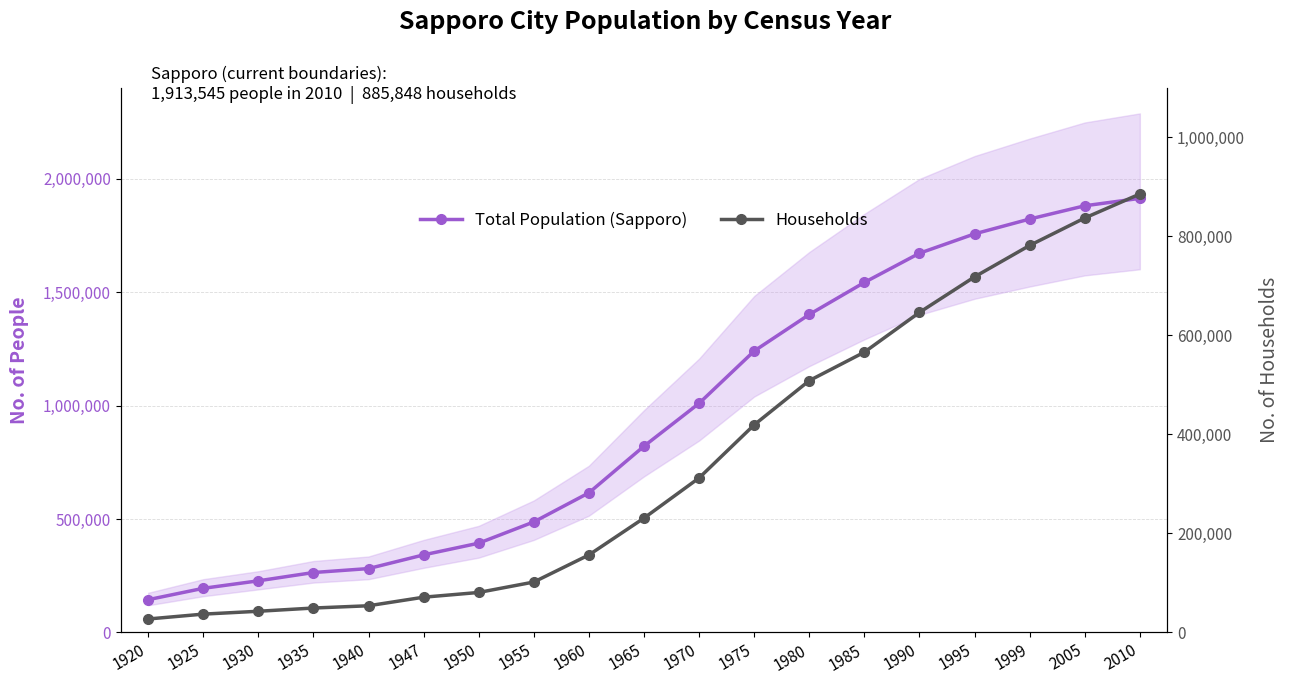

True or false: Total Population (Sapporo) and Households cross at least once.

False